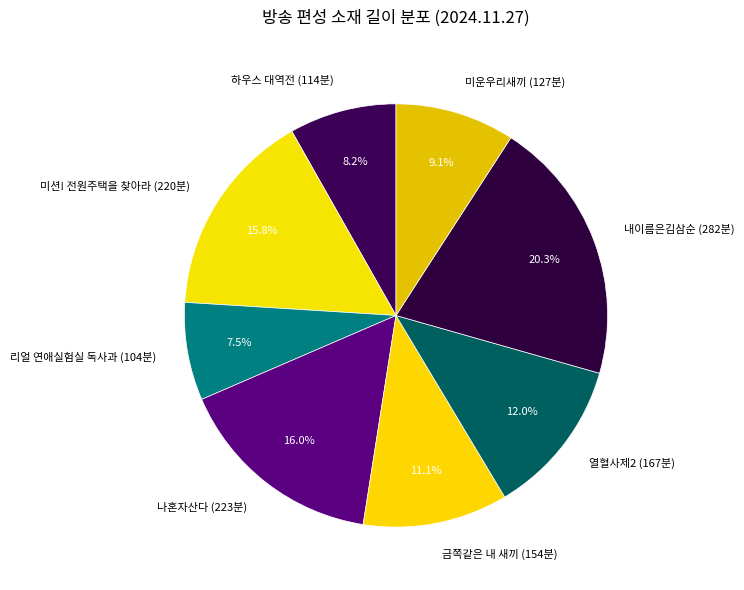

Between 미션! 전원주택을 찾아라 (220분) and 열혈사제2 (167분), which is larger?

미션! 전원주택을 찾아라 (220분)